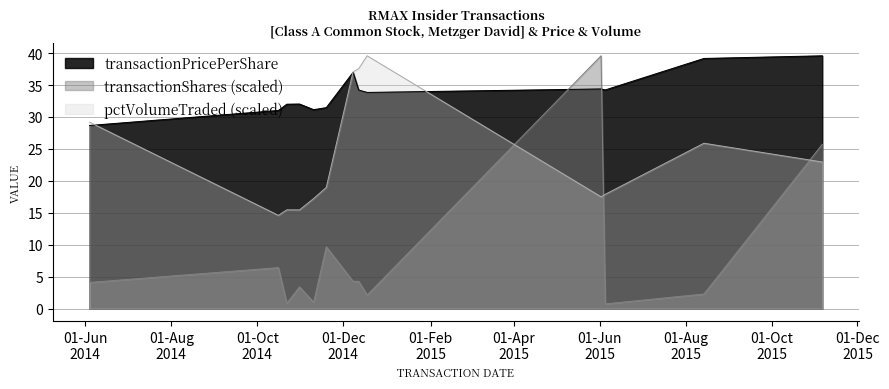

Between 2014-10-16 and 2014-11-10, which series saw the biggest shift?

transactionShares